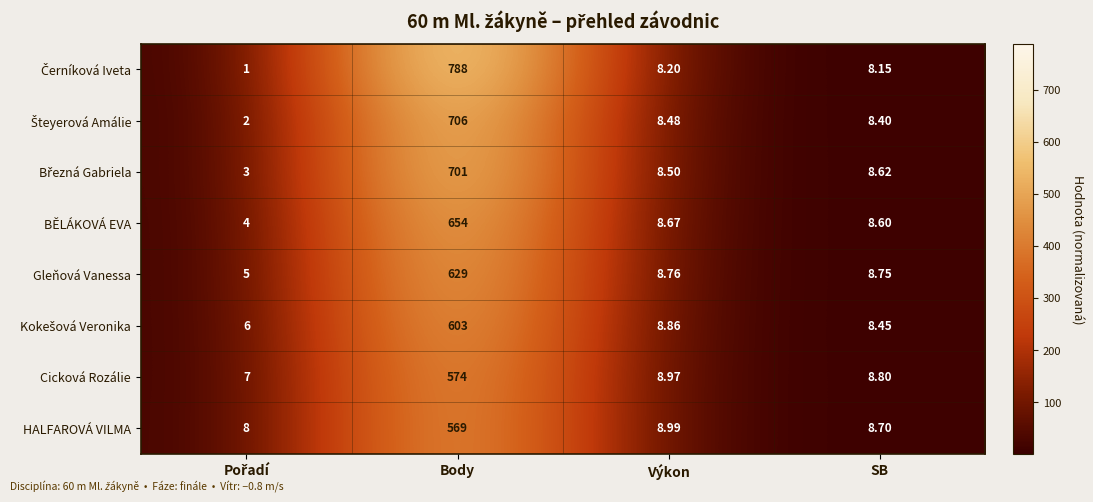

At which category does the chart reach its peak across all series?

Body